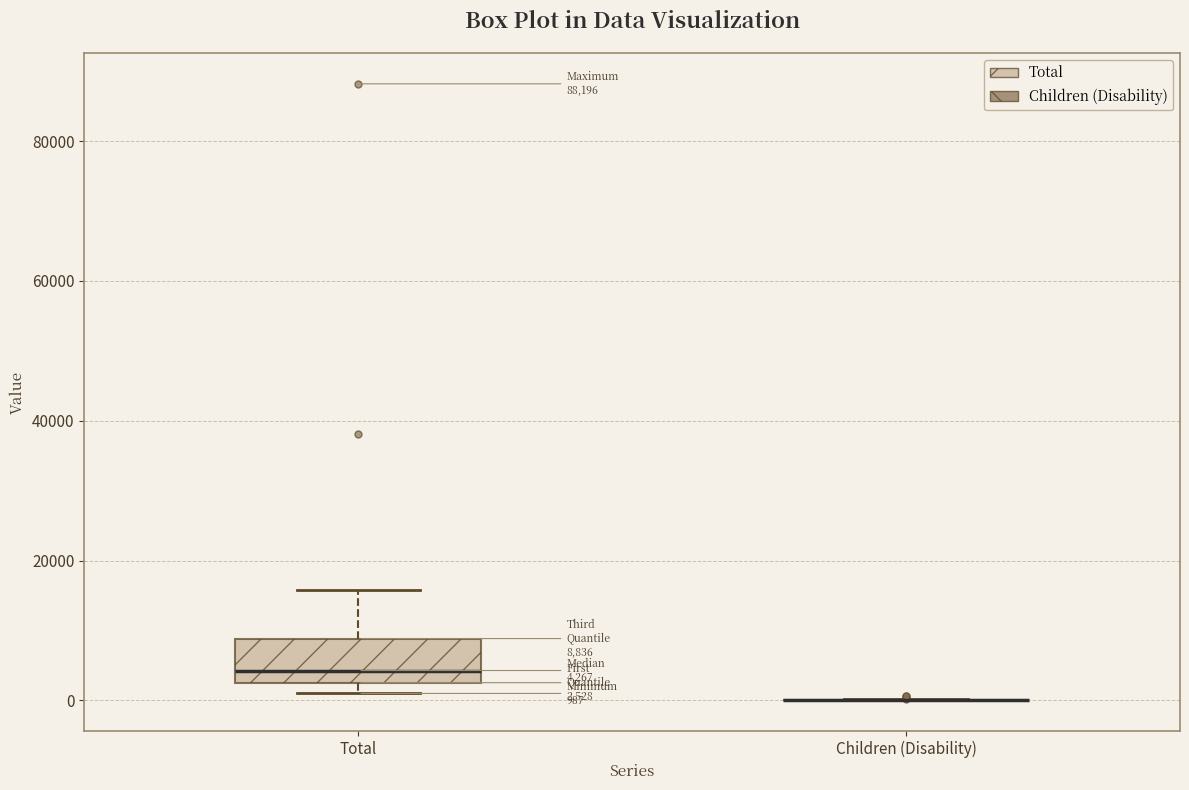

Which box is the tallest, from its lower edge to its upper edge?

Total